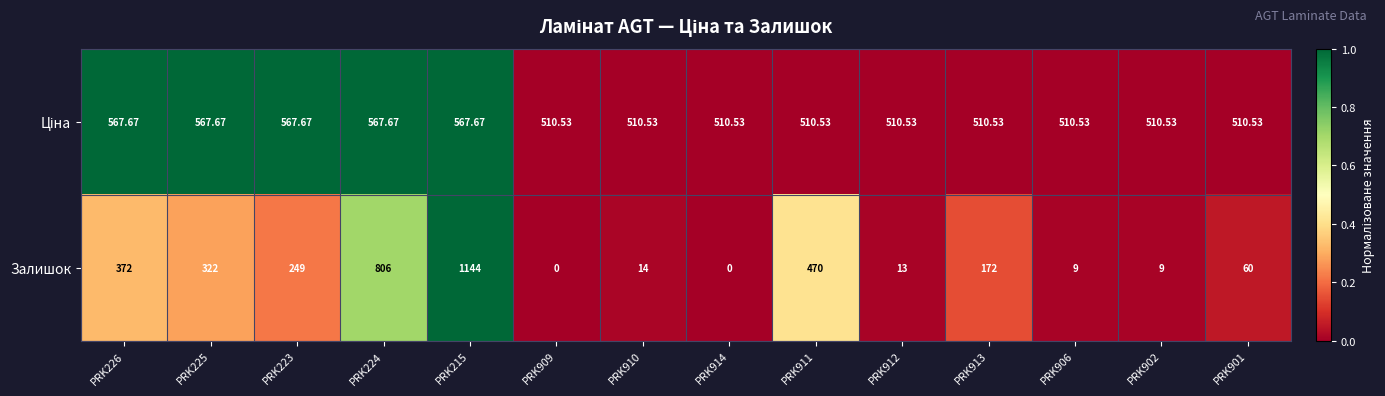

Between PRK226 and PRK225, which series saw the biggest shift?

Залишок